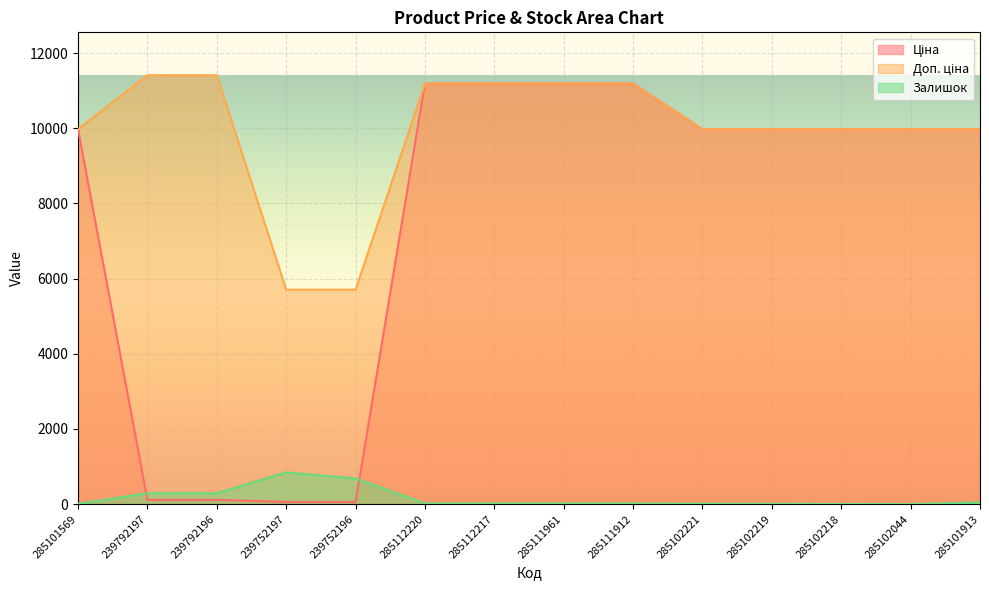

True or false: Доп. ціна and Ціна cross at least once.

False